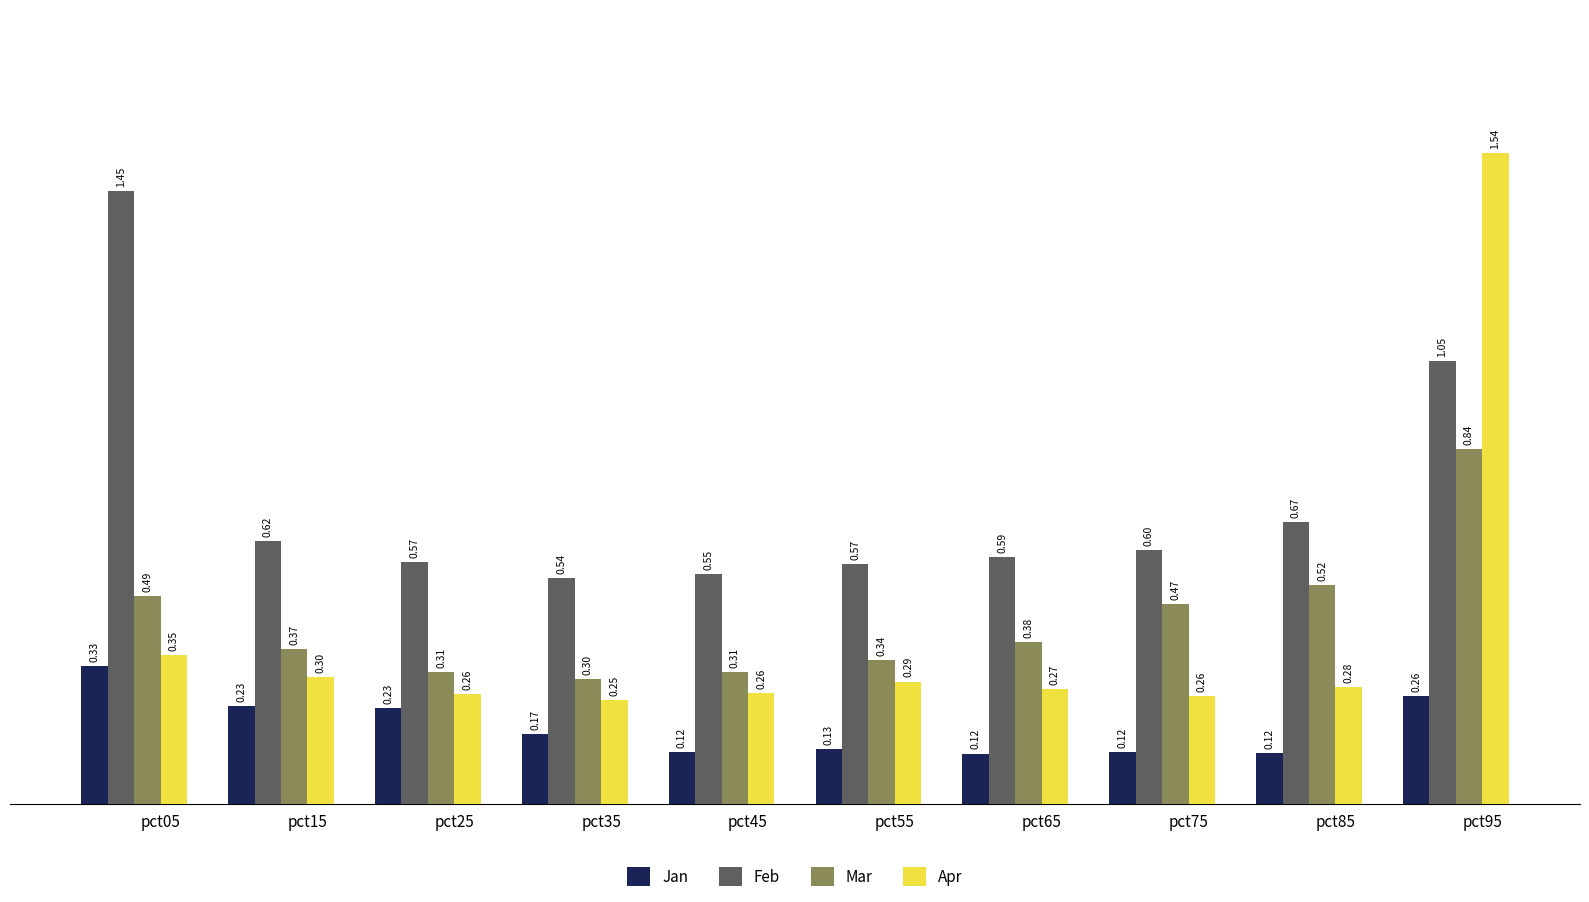

Which series changed the most between pct05 and pct35?

Feb